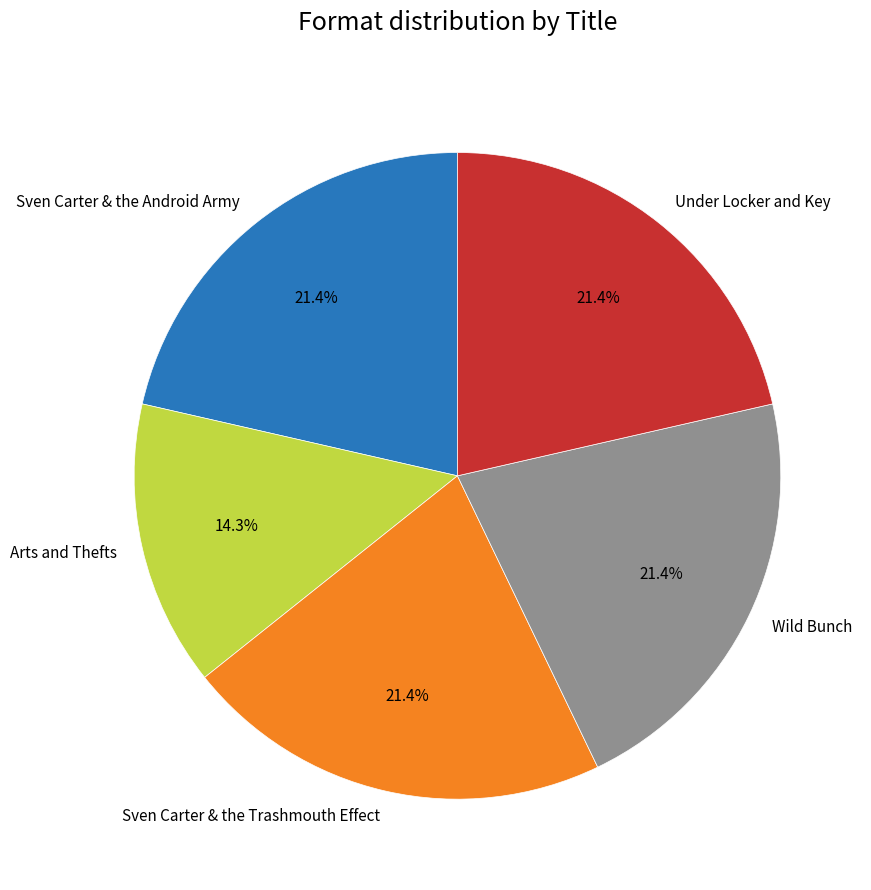

Which category has the smallest portion of the pie?

Arts and Thefts